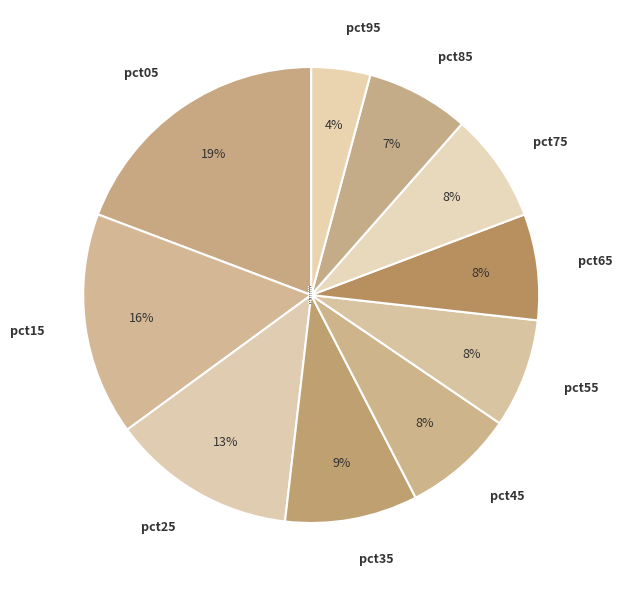

How many slices are in this pie chart?

10